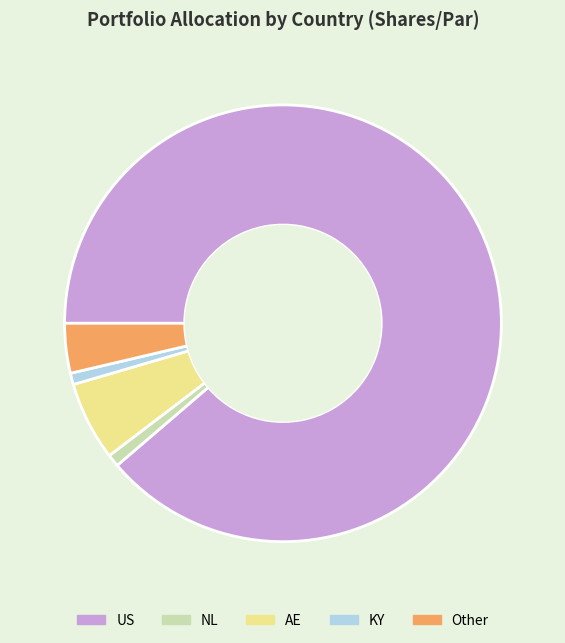

Which has a higher value, AE or US?

US